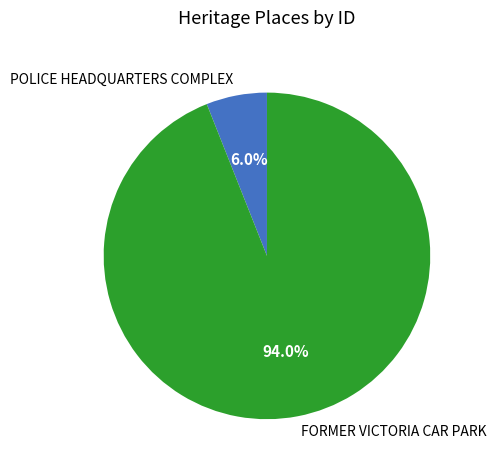

Which slice represents more than half of the pie?

FORMER VICTORIA CAR PARK